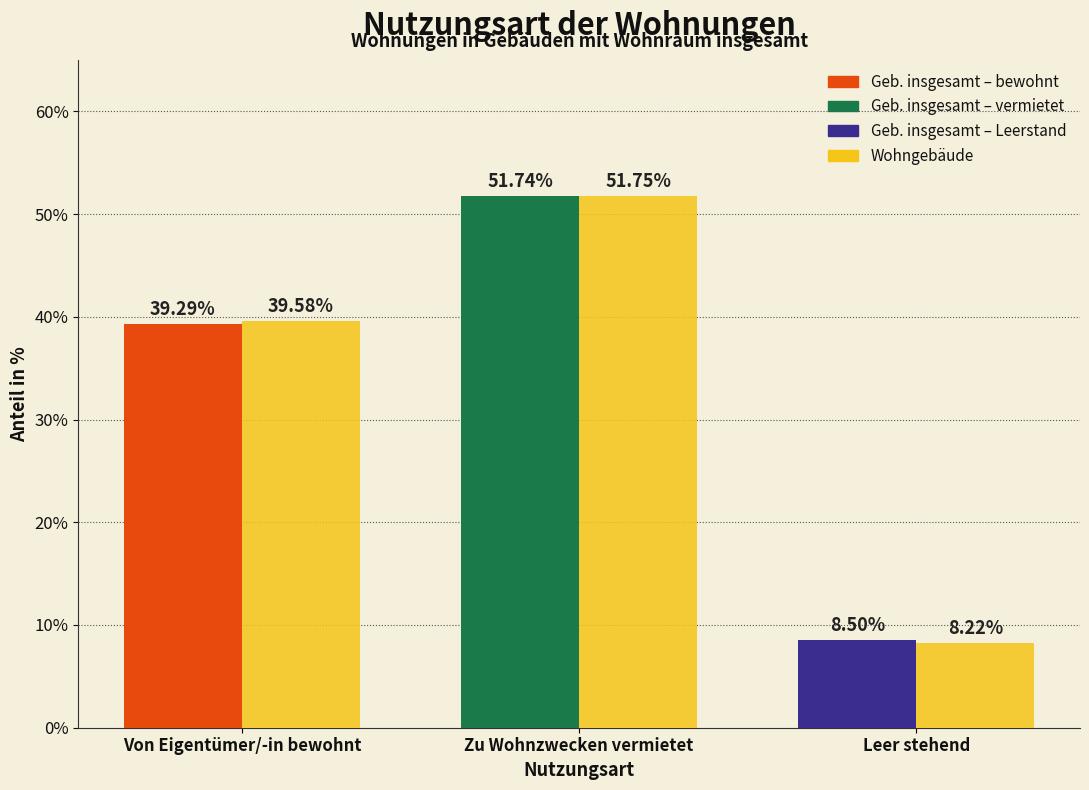

Which category has the highest value across all series?

Zu Wohnzwecken vermietet